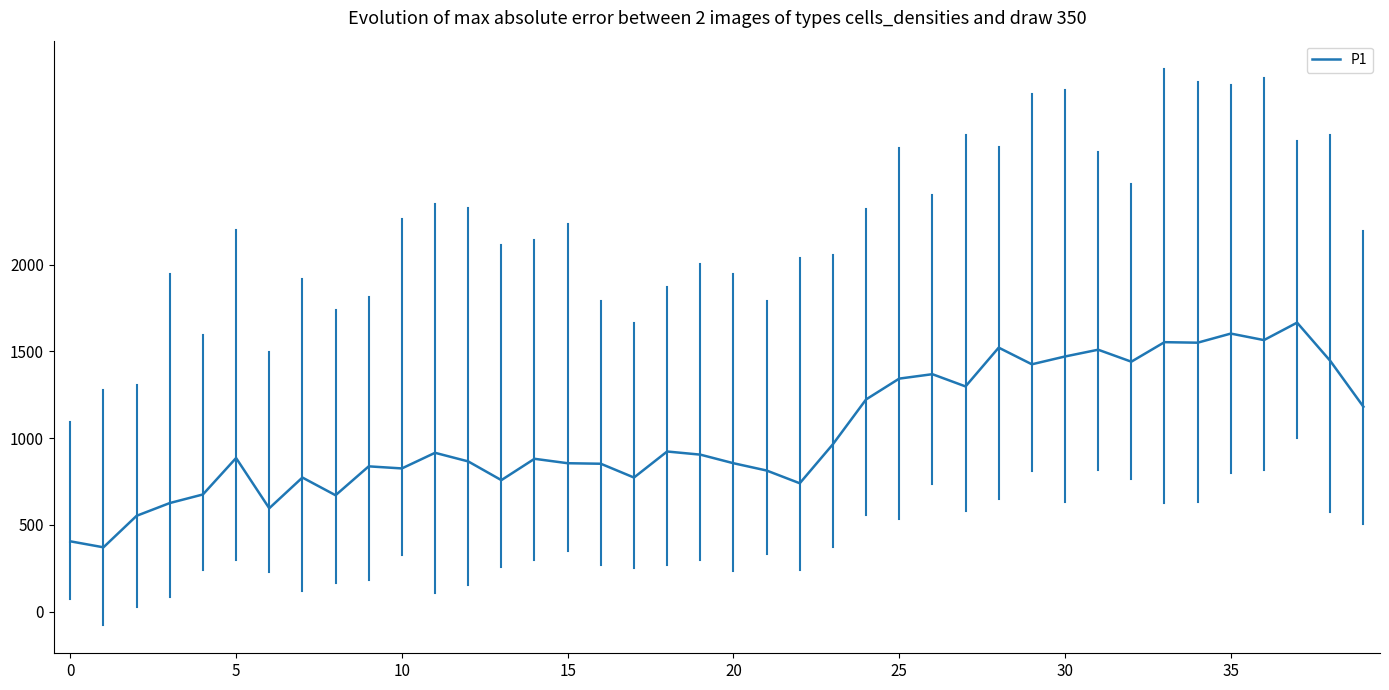

What is the smallest value displayed?

370.5